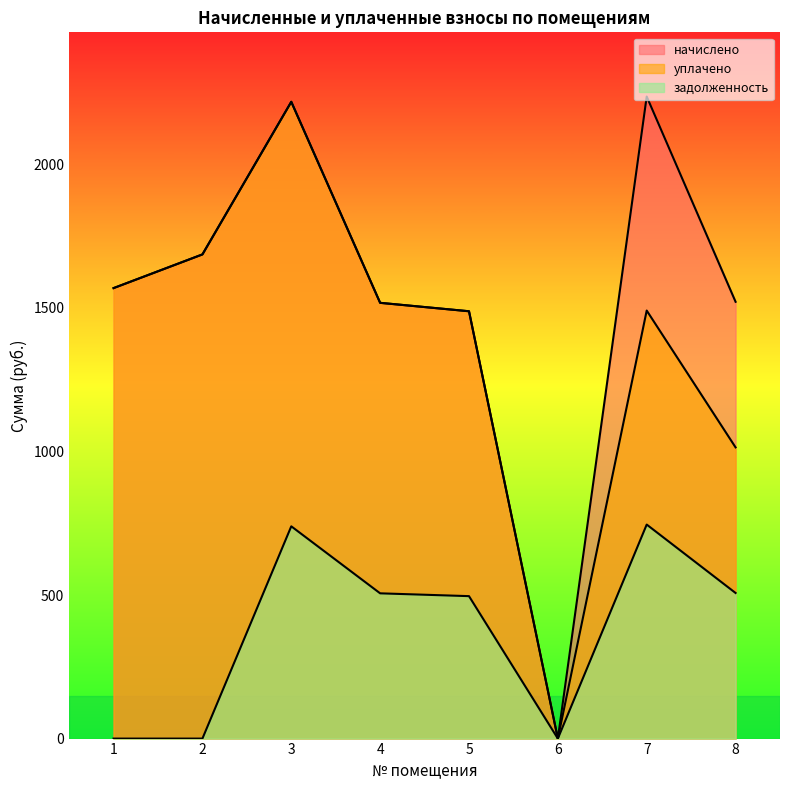

Between 1 and 2, which is larger?

2